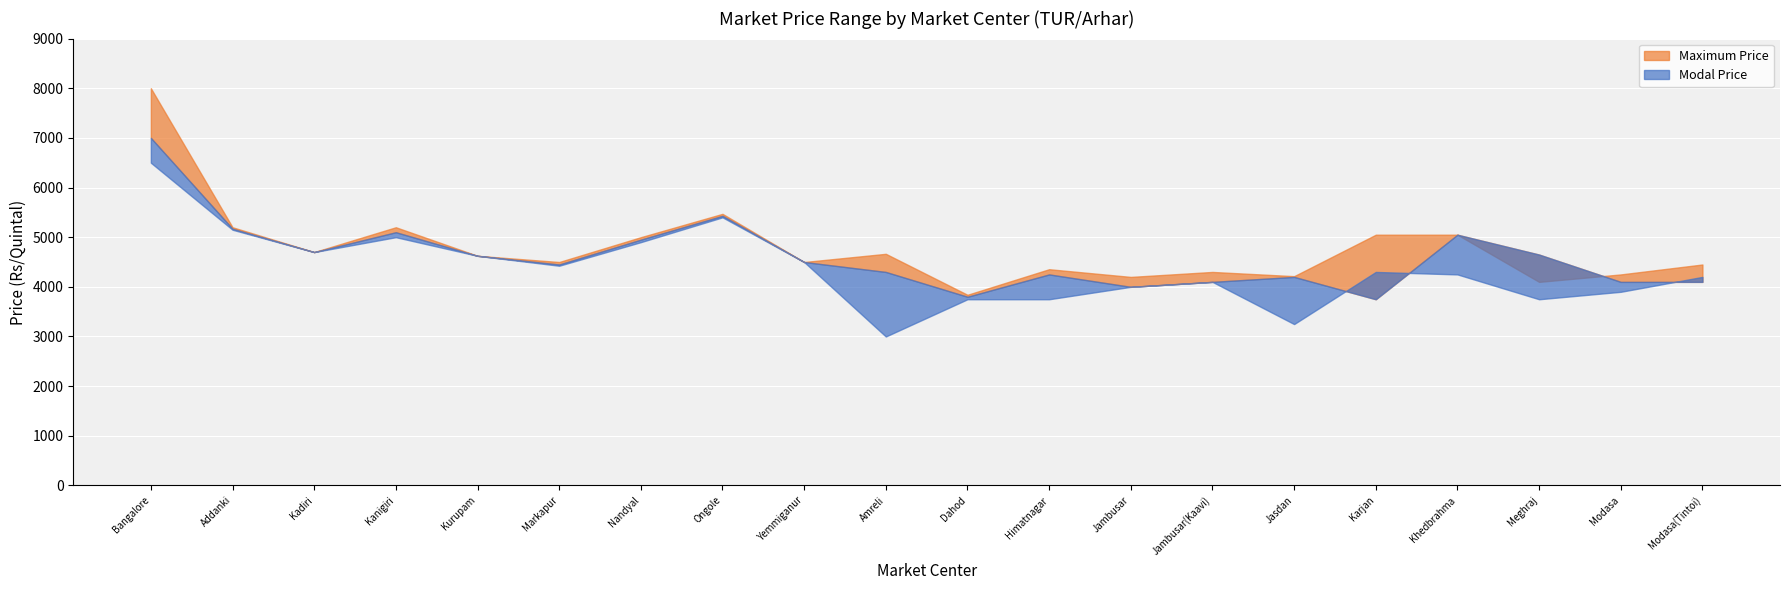

The Modal Price series shows 5100 at Kanigiri. True or false?

True